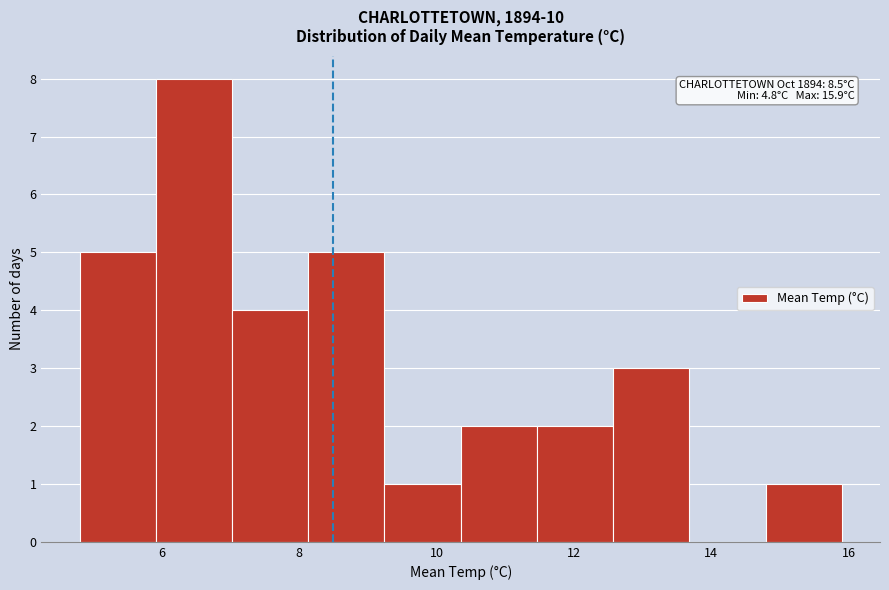

Over which range of the x-axis is the bar tallest?

6.0 to 7.0